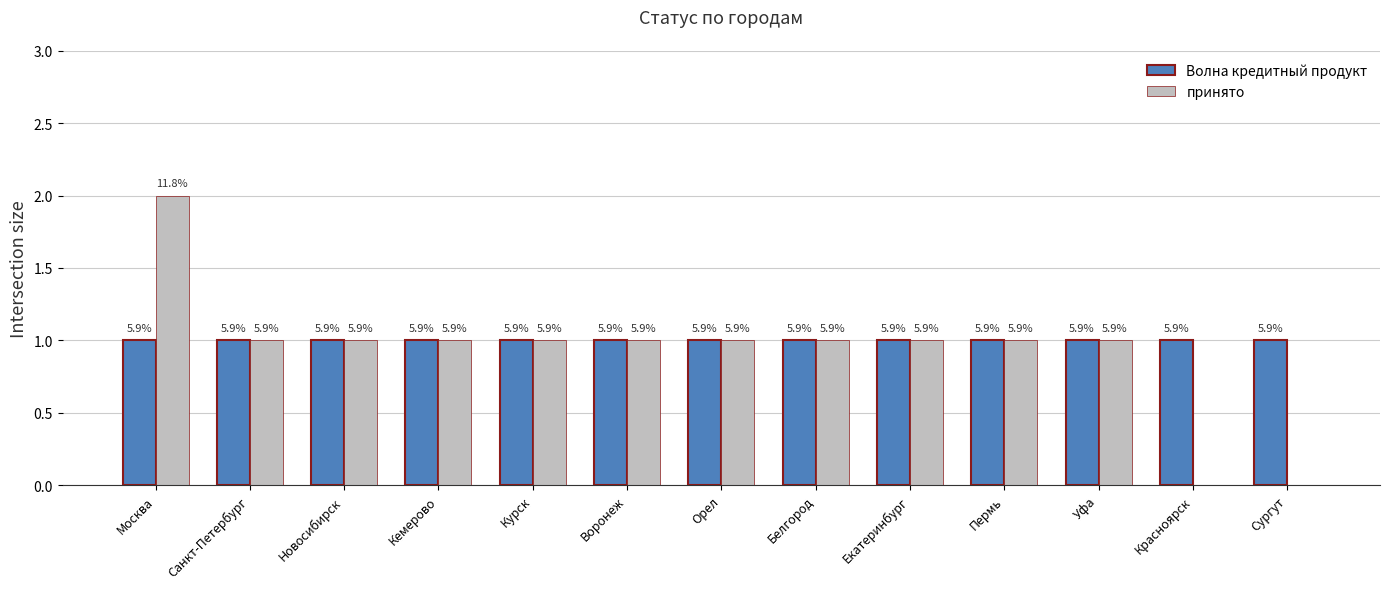

Are the bars horizontal?

No